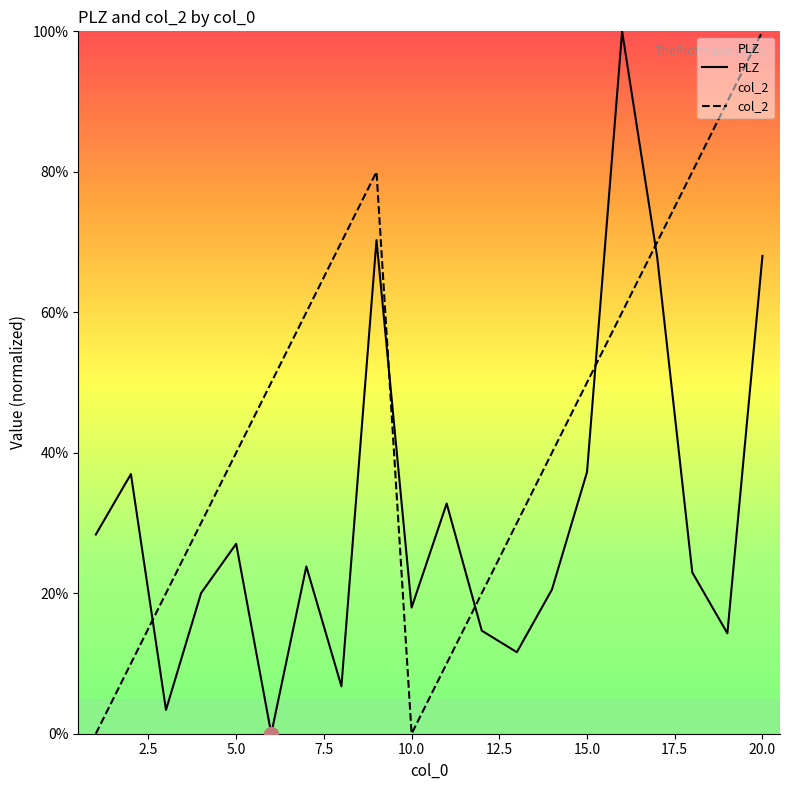

Between which two adjacent categories do PLZ and col_2 first intersect?

2 and 3